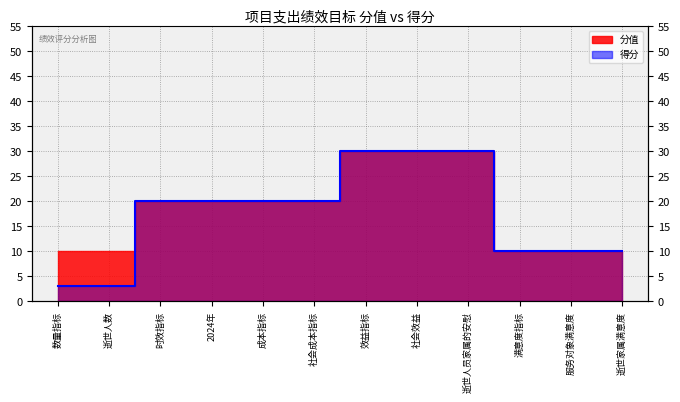

Reading right to left, what are all the values shown in this chart?

10	10	10	30	30	30	20	20	20	20	3	3